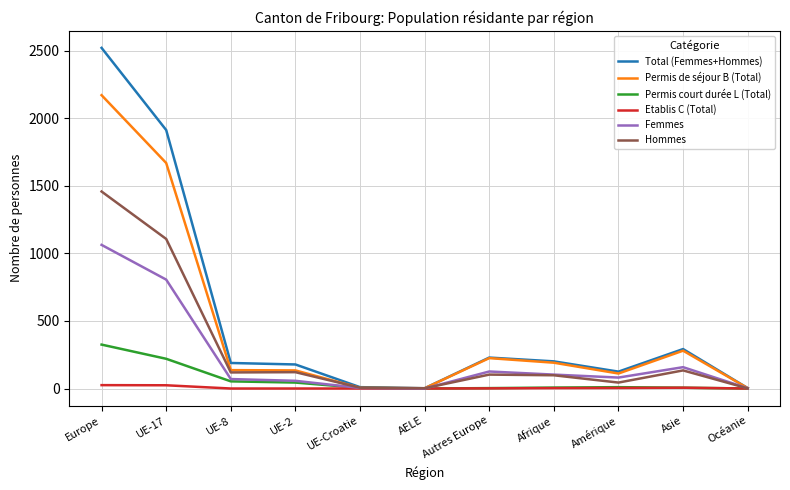

Which series has the widest spread of values?

Total (Femmes+Hommes)